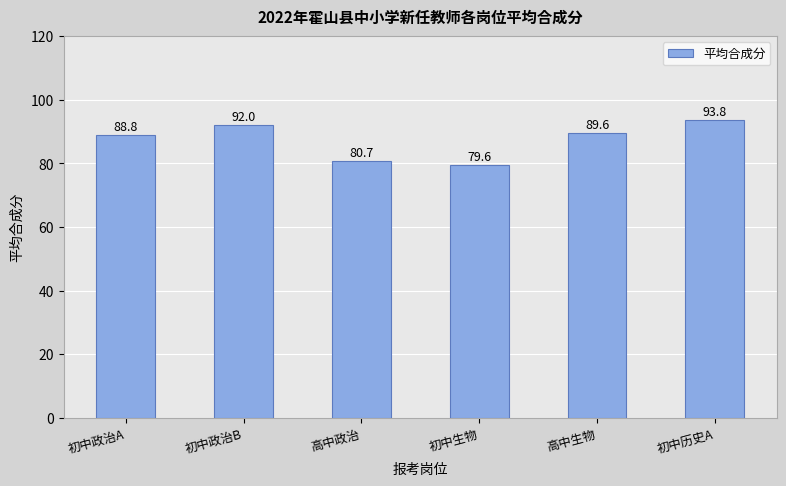

Rank the categories by value from highest to lowest.

初中历史A, 初中政治B, 高中生物, 初中政治A, 高中政治, 初中生物